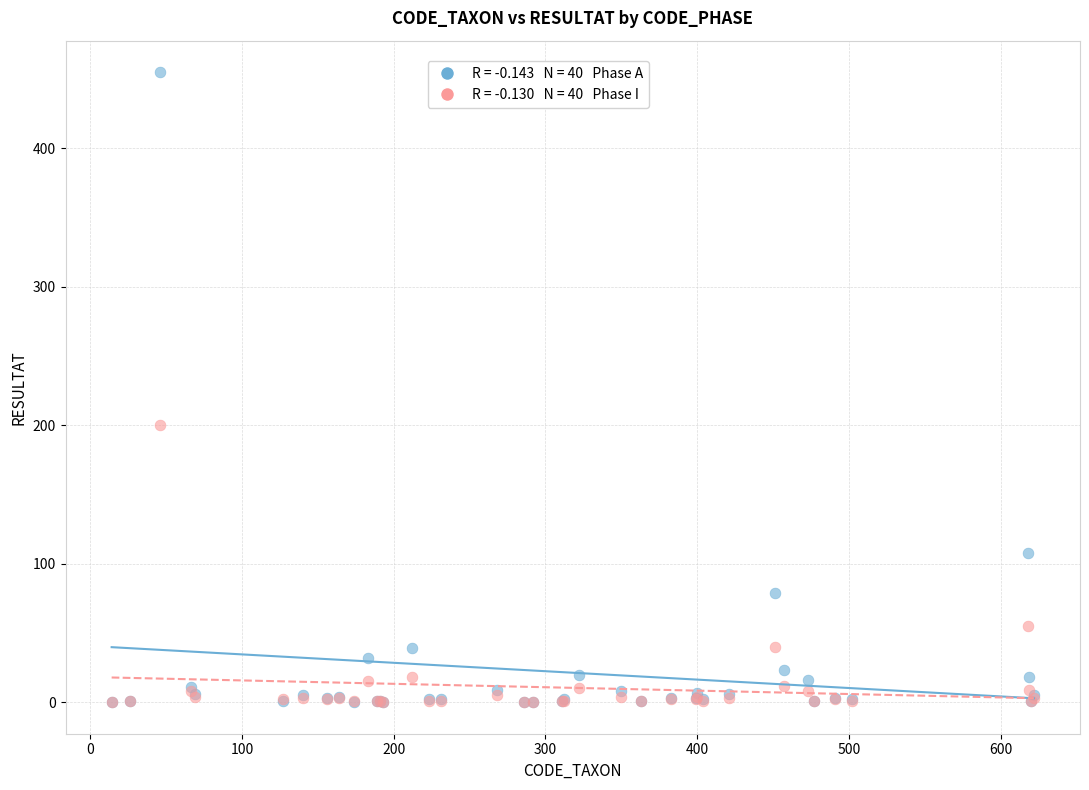

Across all series, what Y value is closest to 227?

200